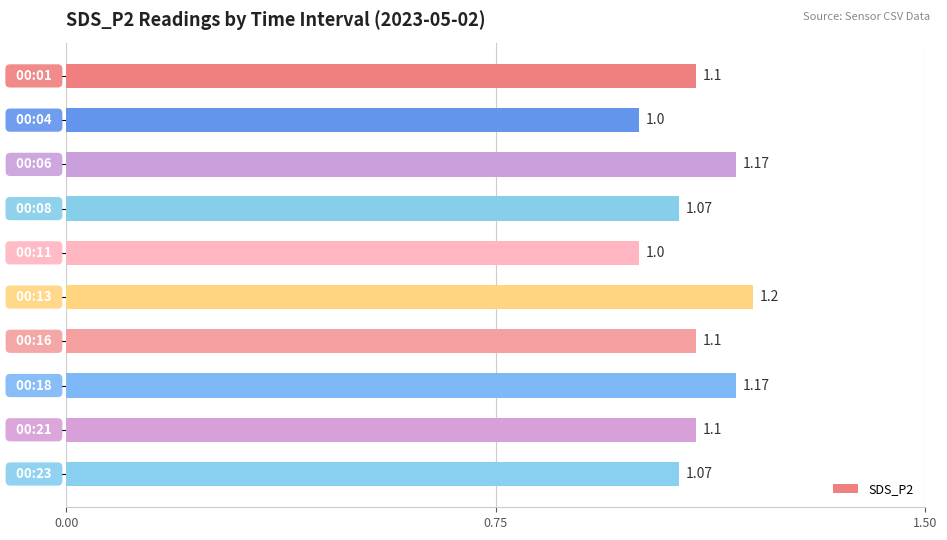

What is the average value?

1.1